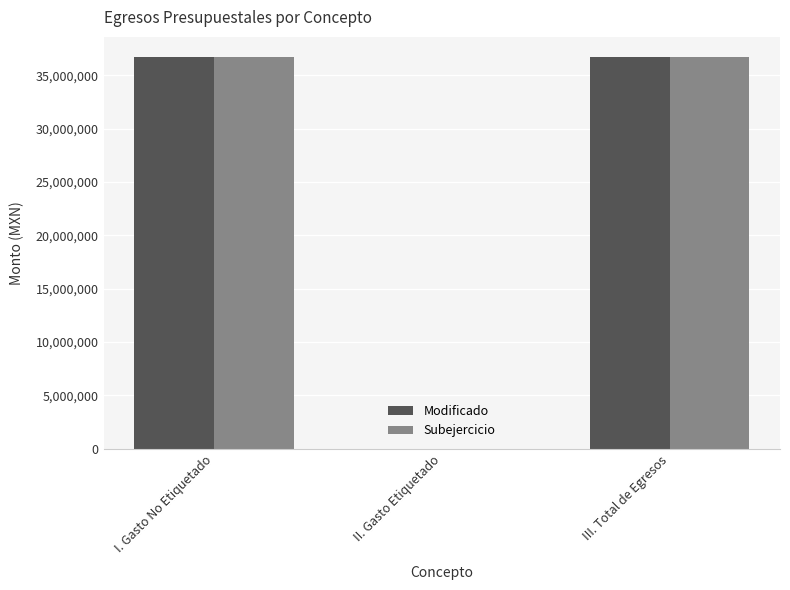

How many distinct data groups are displayed?

2